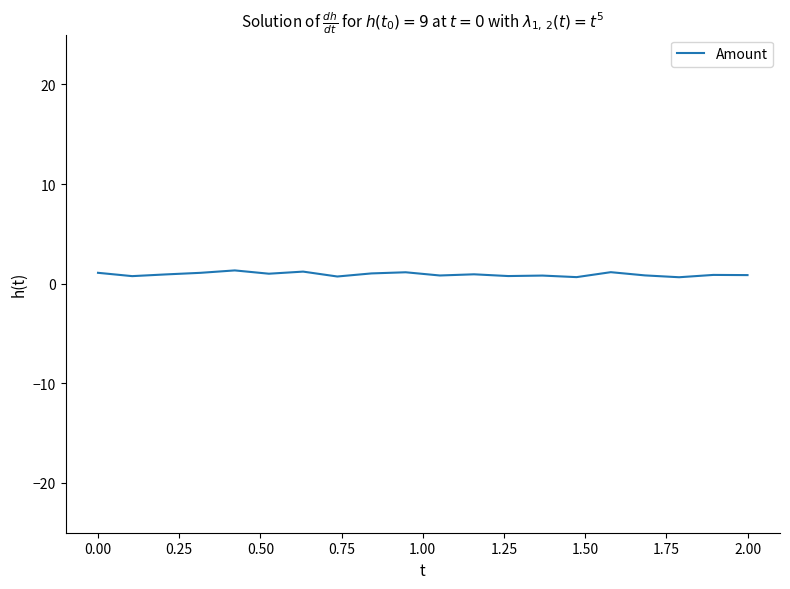

What is the greatest value displayed?

1.3